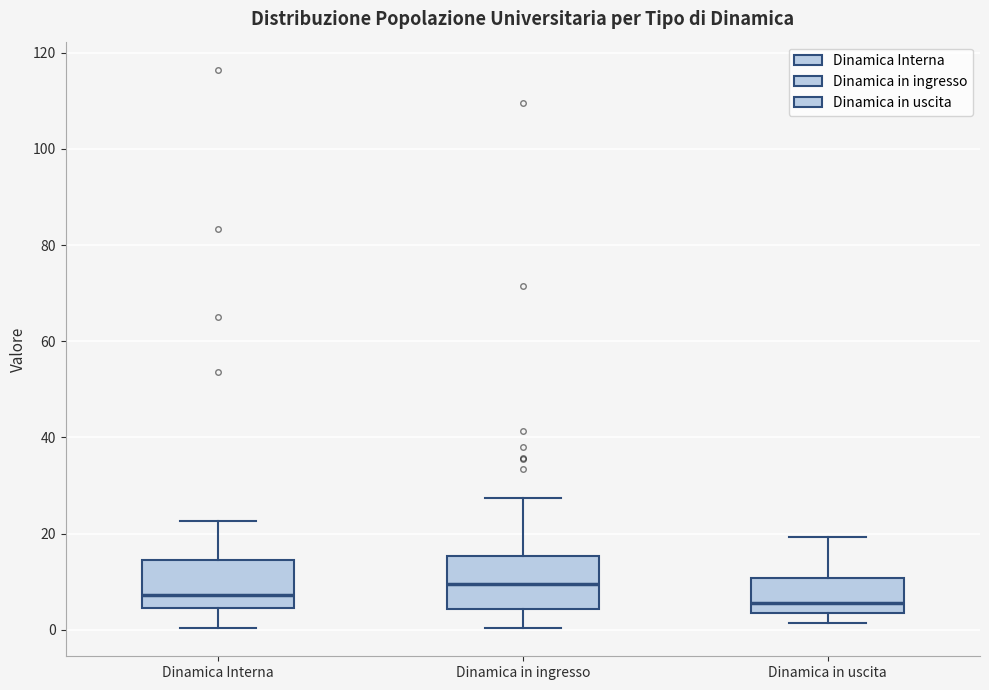

Reading left to right, transcribe this box plot: for each box, give where its median line is, the range the box spans, and where its two whiskers end, as read against the y-axis. The values are not printed on the chart, so give them approximately, as read against the axis.

Dinamica Interna: median 8, box 4 to 14, whiskers 0 to 22
Dinamica in ingresso: median 10, box 4 to 16, whiskers 0 to 28
Dinamica in uscita: median 6, box 4 to 10, whiskers 2 to 20